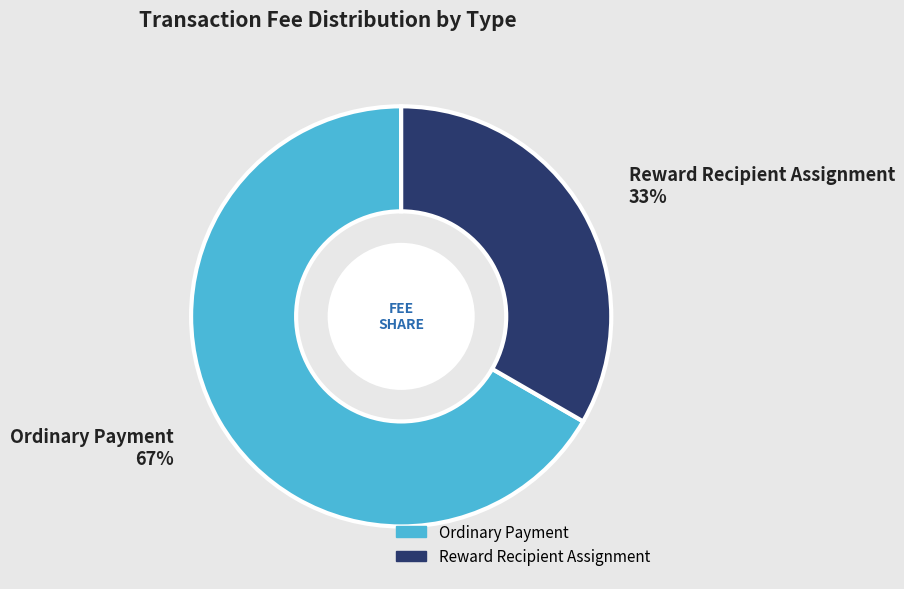

True or false: Reward Recipient Assignment accounts for 26% of the total.

False